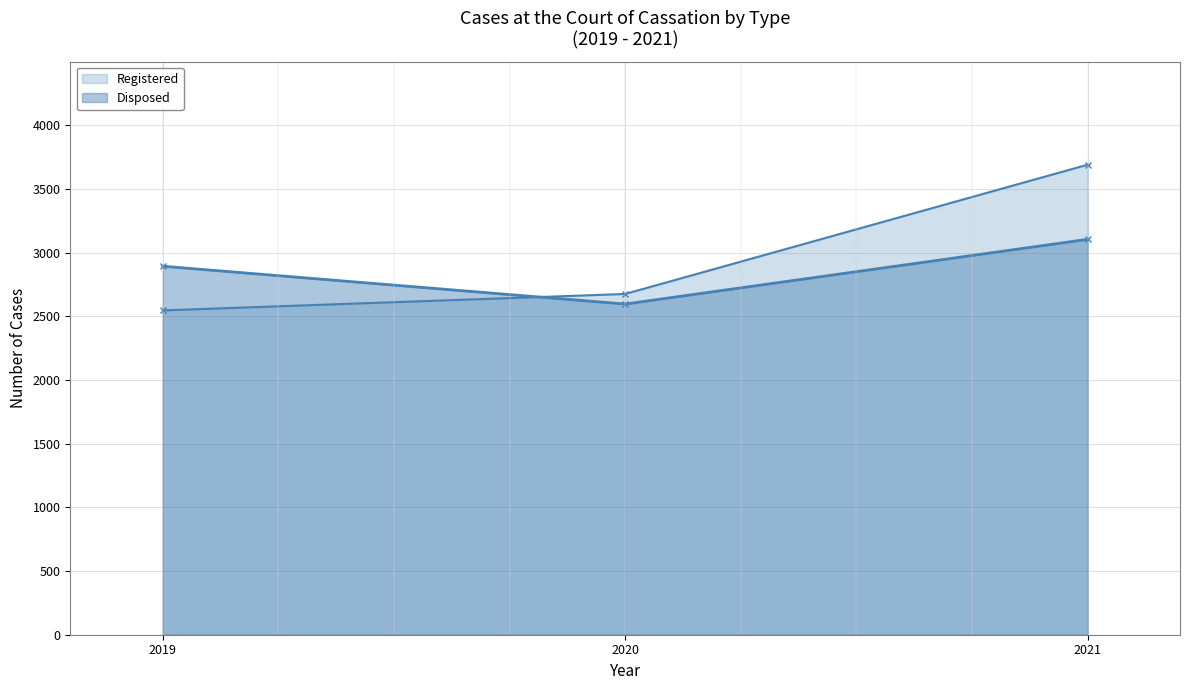

How many data points does each series have?

3